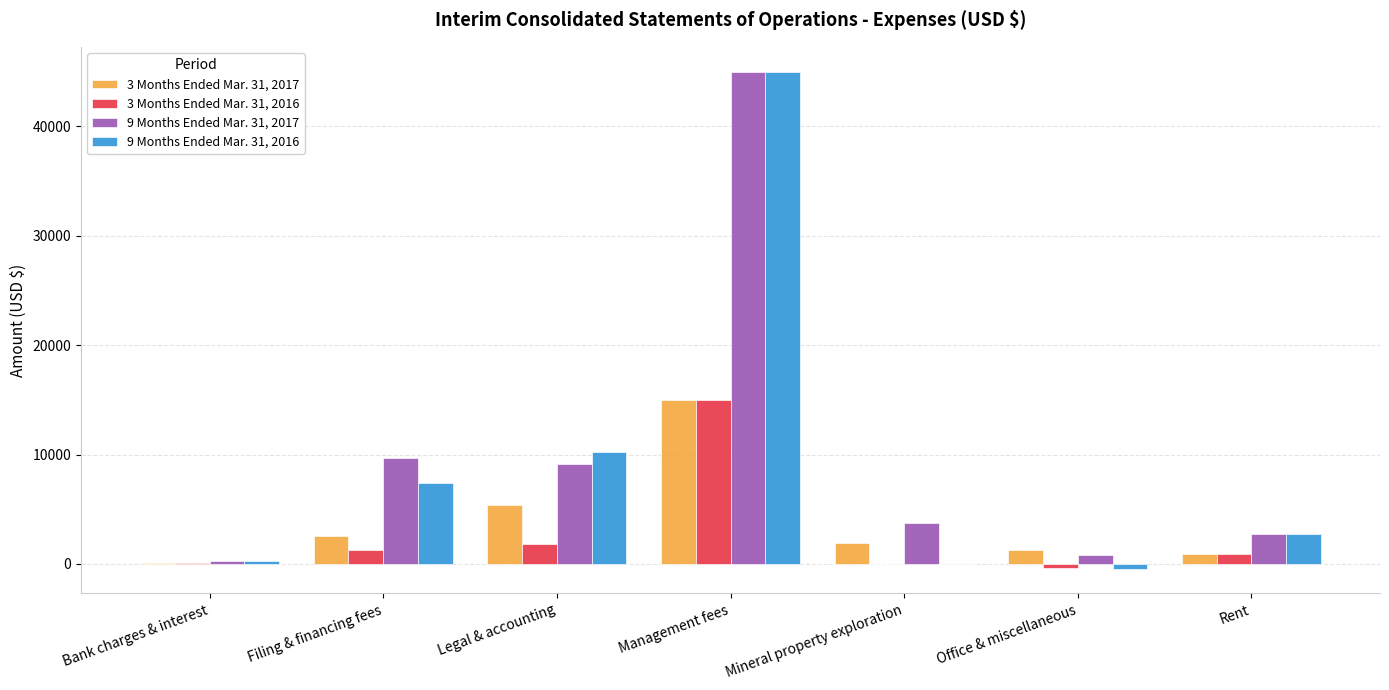

Between Filing & financing fees and Mineral property exploration, which series saw the biggest shift?

9 Months Ended Mar. 31, 2016